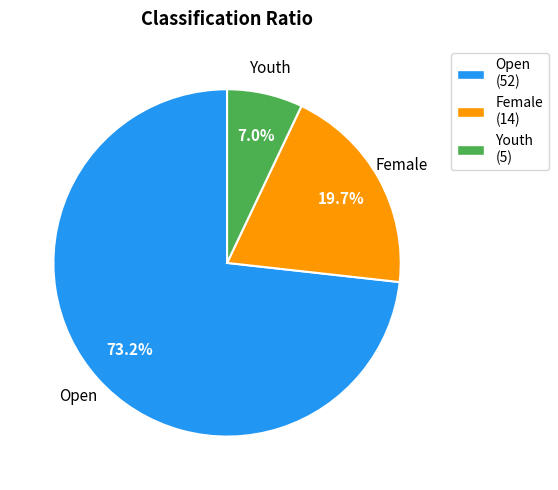

Which category has the smallest portion of the pie?

Youth